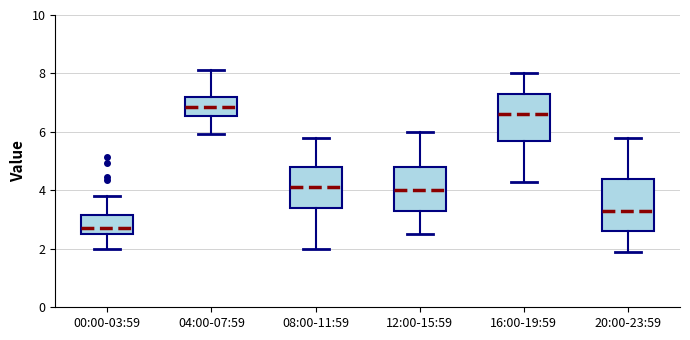

Where does the lower whisker of the box for 04:00-07:59 end on the y-axis? The values are not printed on the chart, so give them approximately, as read against the axis.

6.0